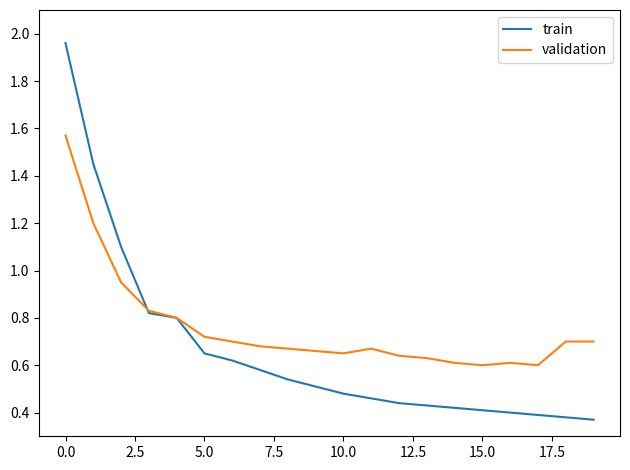

List the series in order of their overall mean, highest first.

validation, train